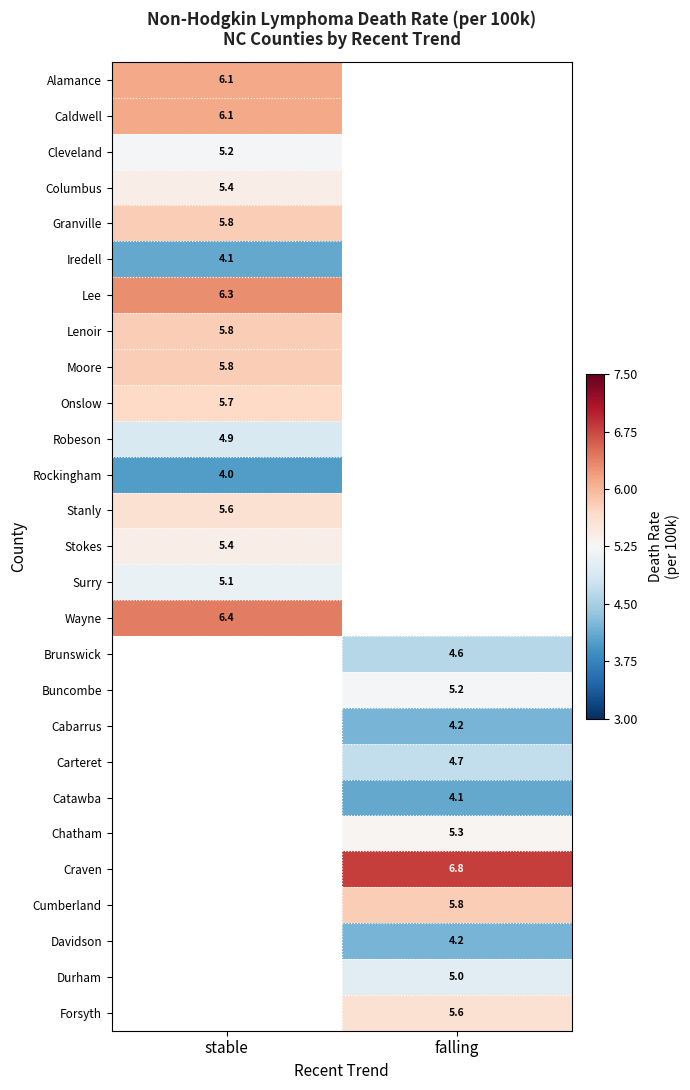

The value of Catawba at falling is 1.4. True or false?

False